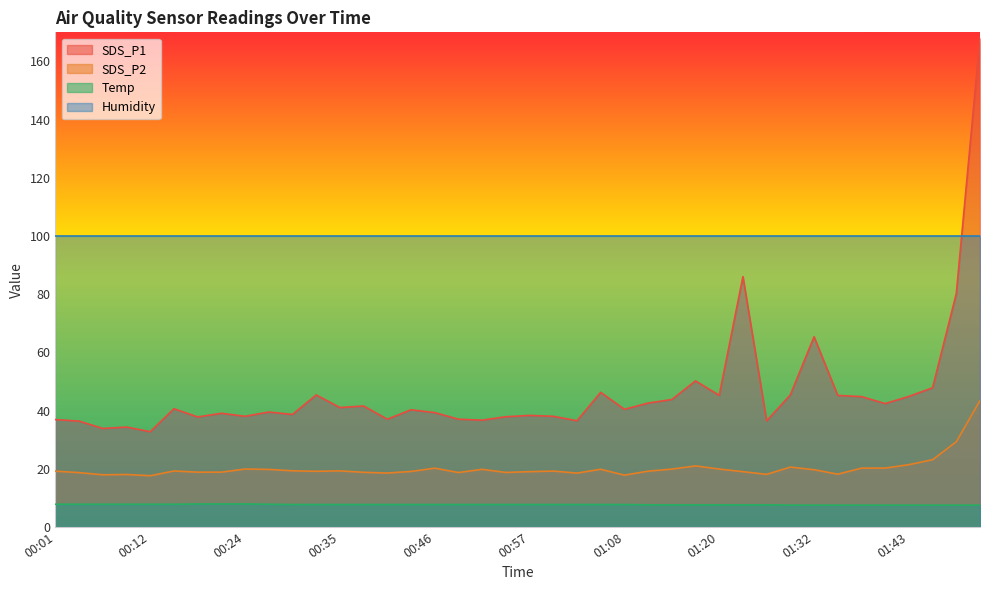

Which series changed the most between 00:46 and 01:29?

SDS_P1